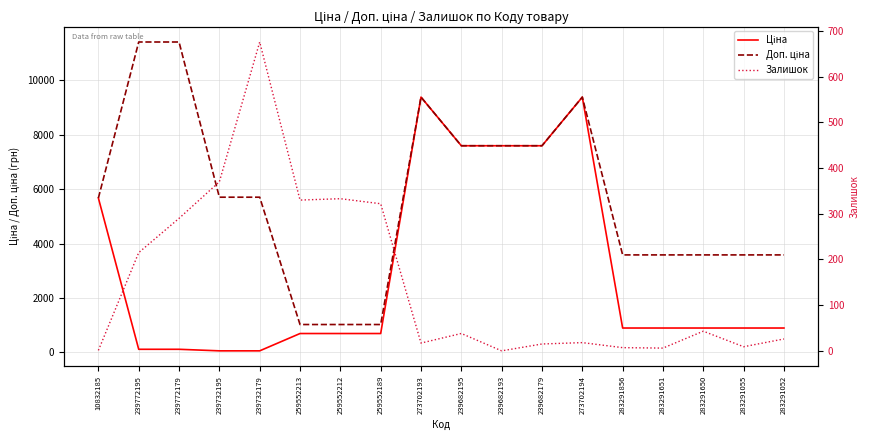

What is the average value of the Залишок series?

150.9